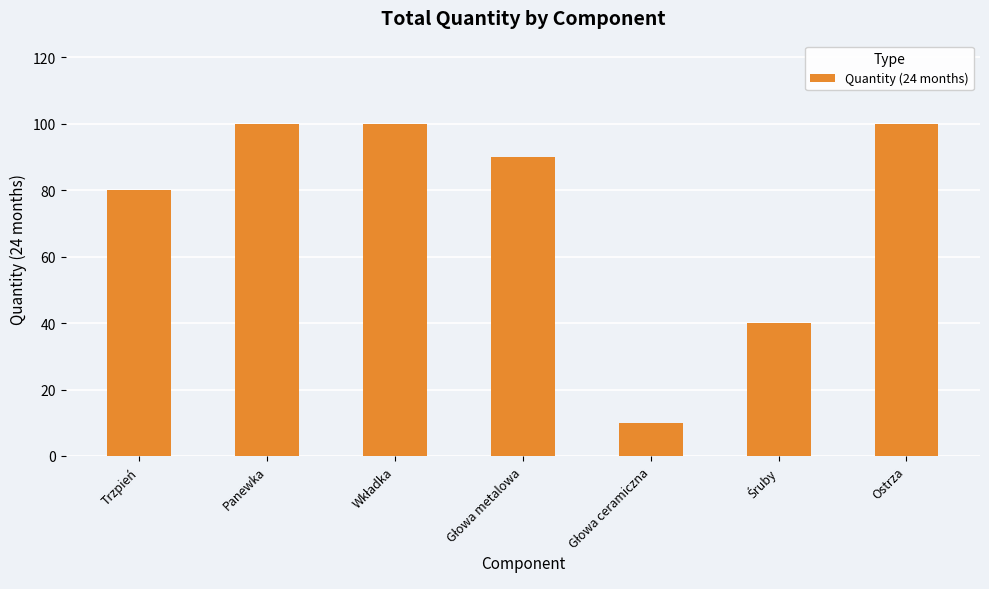

What position from the right is Trzpień?

7